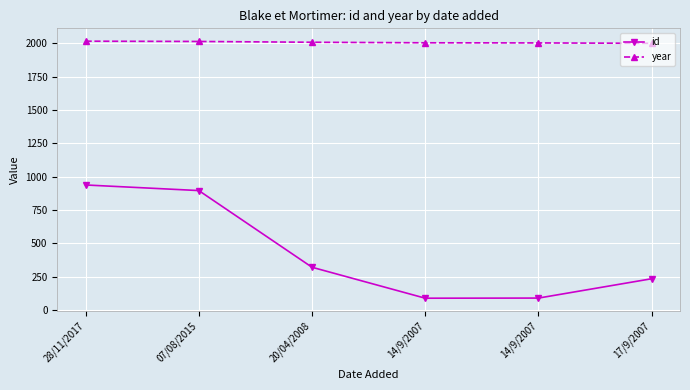

At which label is year closest to 2008?

20/04/2008